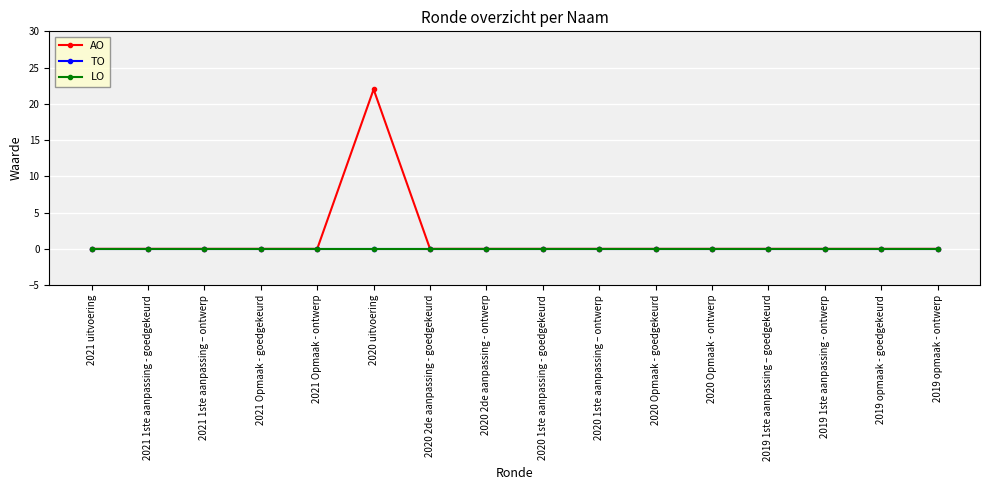

Which series has the widest spread of values?

AO